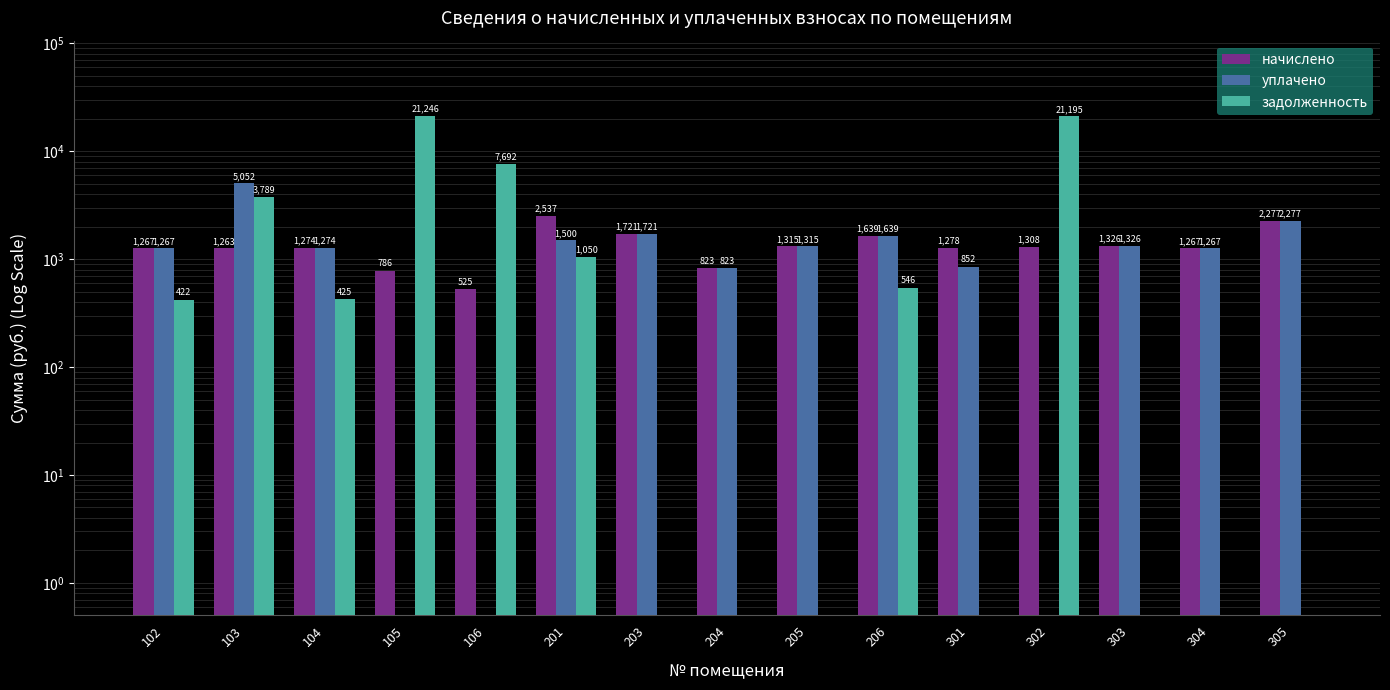

True or false: задолженность has a value of 0.1 at 301.

True